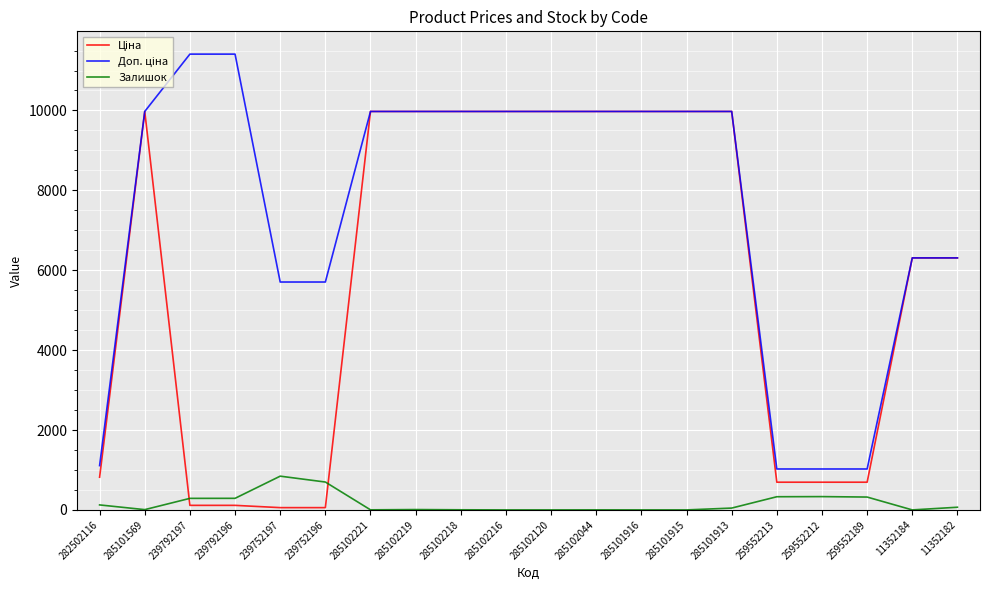

What is the spread (max minus min) of values at 259552189?

702.6